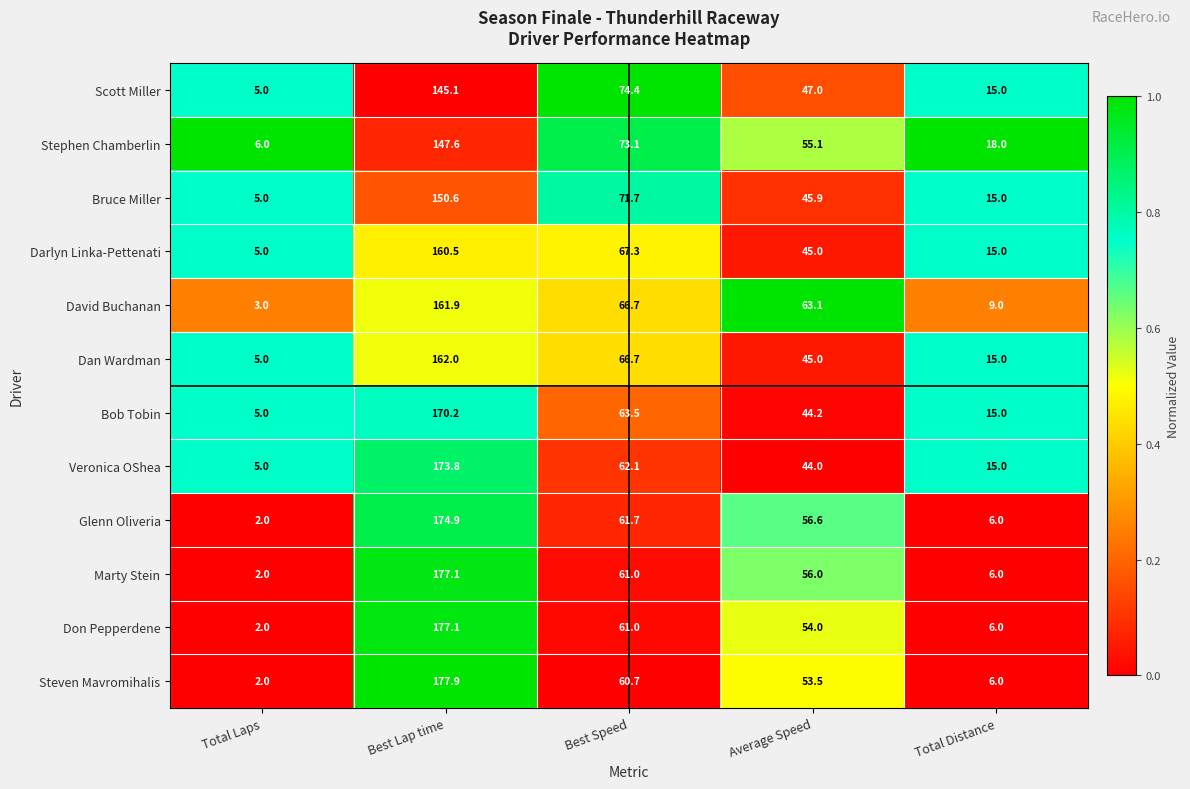

What is the difference between the Bruce Miller values at Total Laps and Best Lap time?

145.6